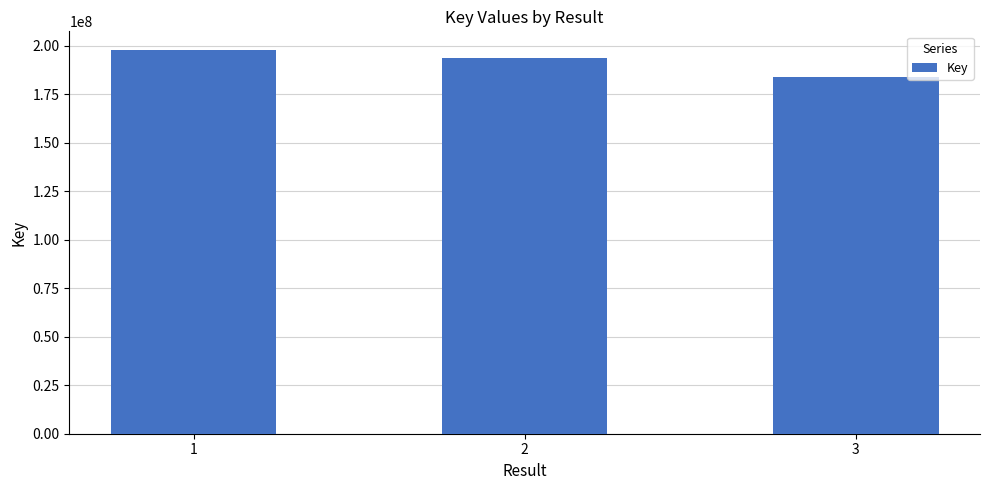

Count the values in the range 183862339 to 197678611.

3